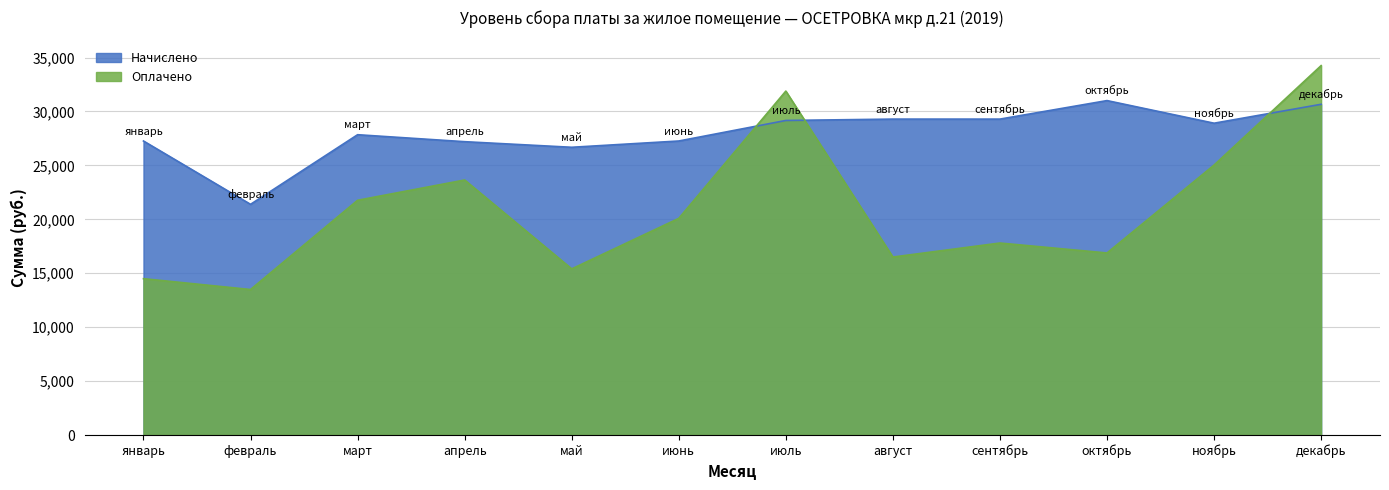

What is the difference between the Начислено values at август and ноябрь?

380.8